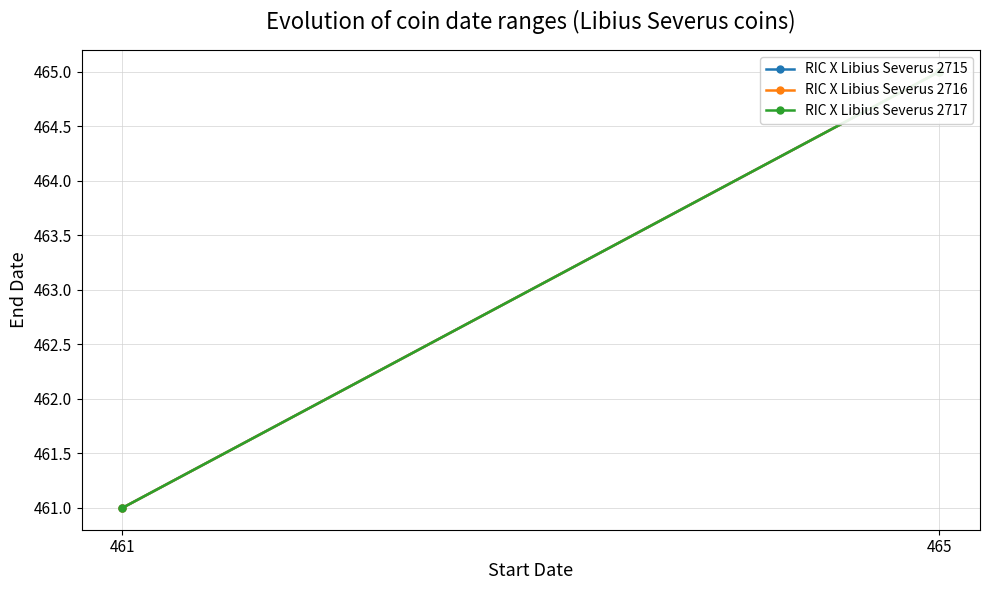

Which series has the widest spread of values?

RIC X Libius Severus 2715